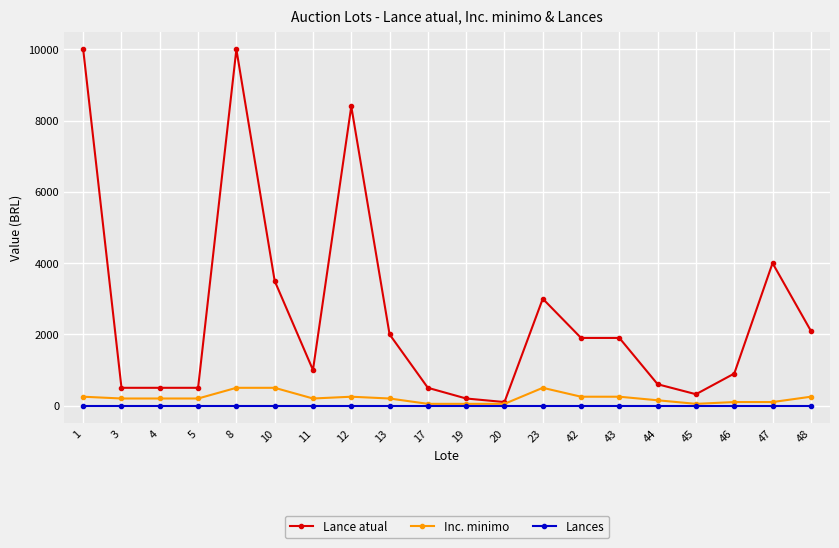

Reading left to right, what are all the values shown in this chart?

Lance atual: 10000	500	500	500	10000	3500	1000	8400	2000	500	200	100	3000	1900	1900	600	320	900	4000	2100
Inc. minimo: 250	200	200	200	500	500	200	250	200	50	50	50	500	250	250	150	50	100	100	250
Lances: 0	0	0	0	0	0	0	0	0	0	0	0	0	0	0	0	0	0	0	0